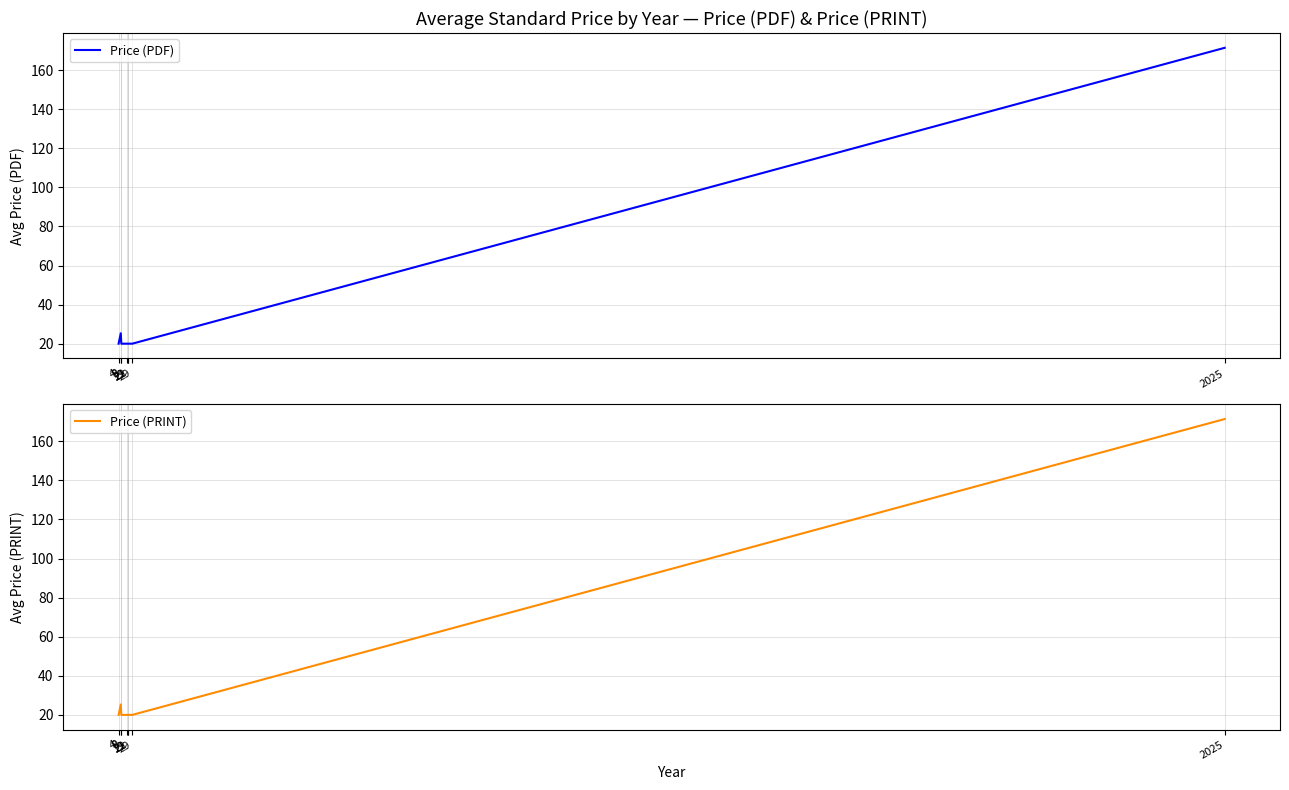

What is the difference between the Price (PRINT) values at 2025 and 21?

151.4